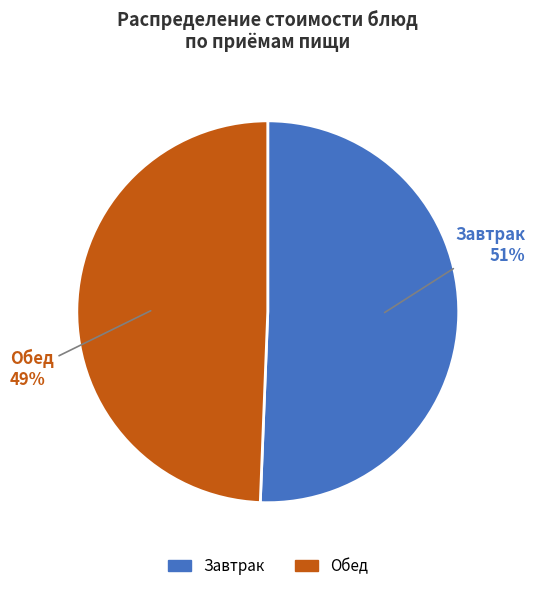

Is there a majority slice in this chart?

Yes